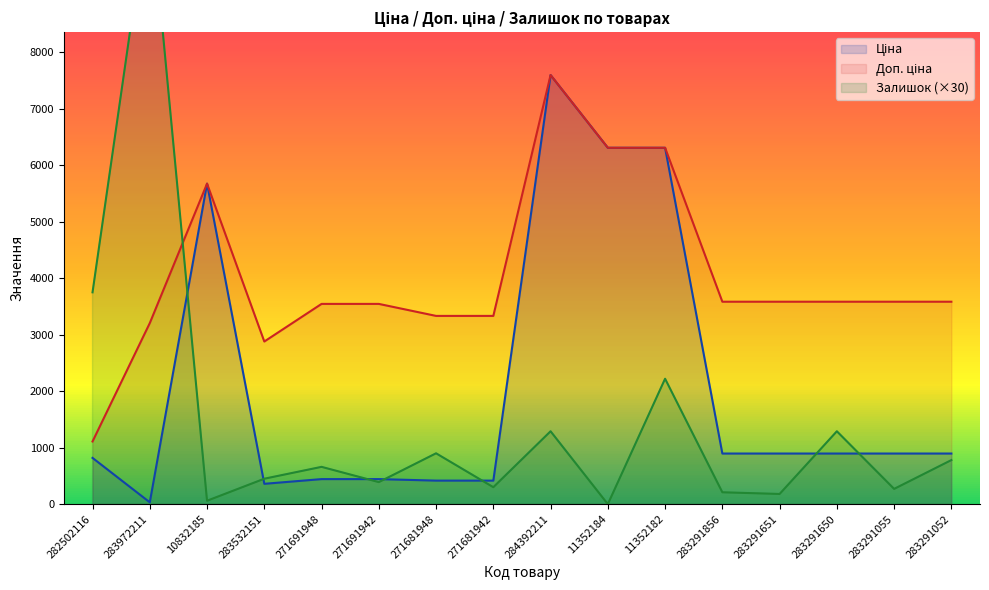

What is the sum of all Ціна values?

33297.1